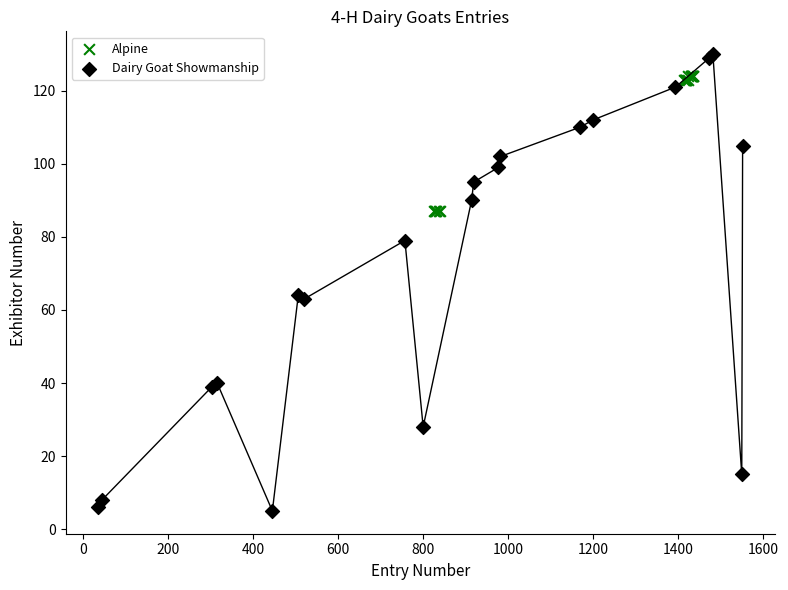

Which series has the largest Y range (max minus min)?

Dairy Goat Showmanship